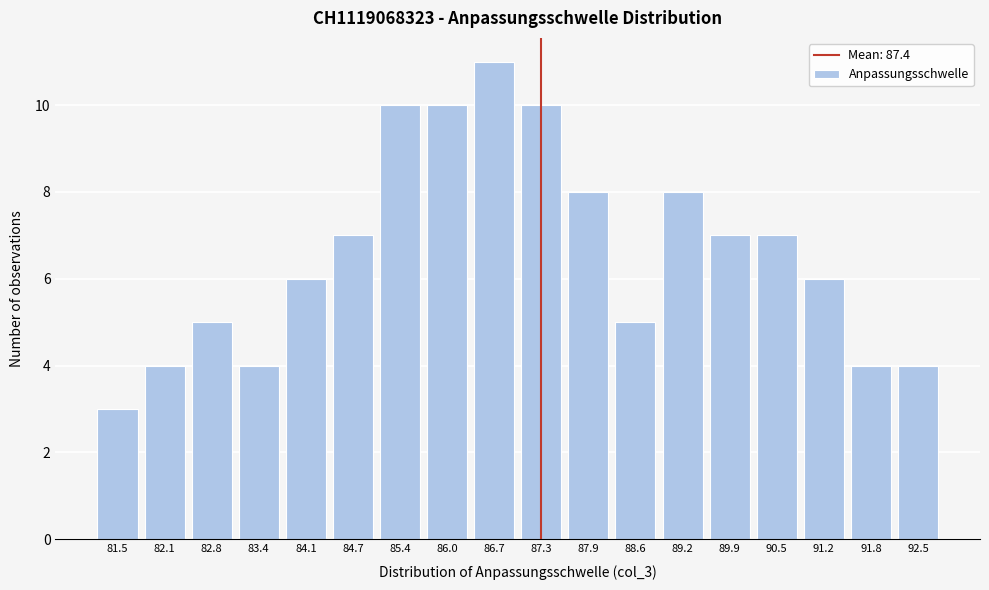

Reading left to right, list all the values displayed in this chart.

3	4	5	4	6	7	10	10	11	10	8	5	8	7	7	6	4	4